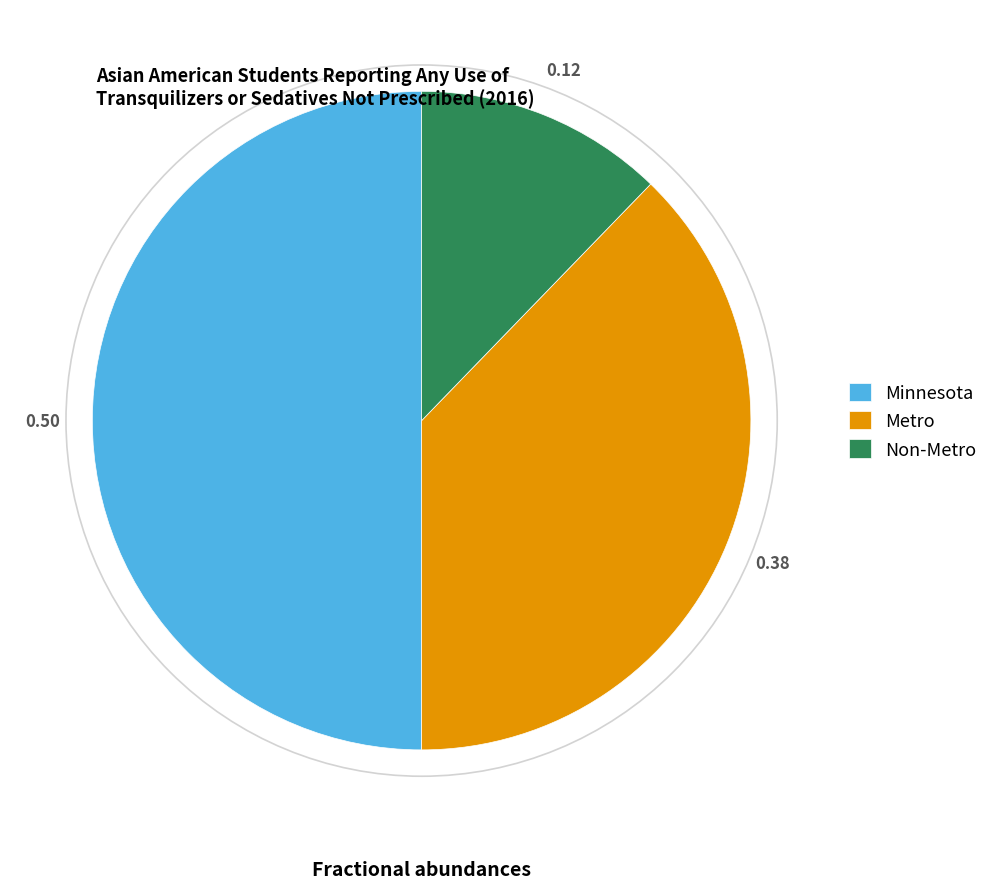

What is the largest slice in the pie chart?

Minnesota